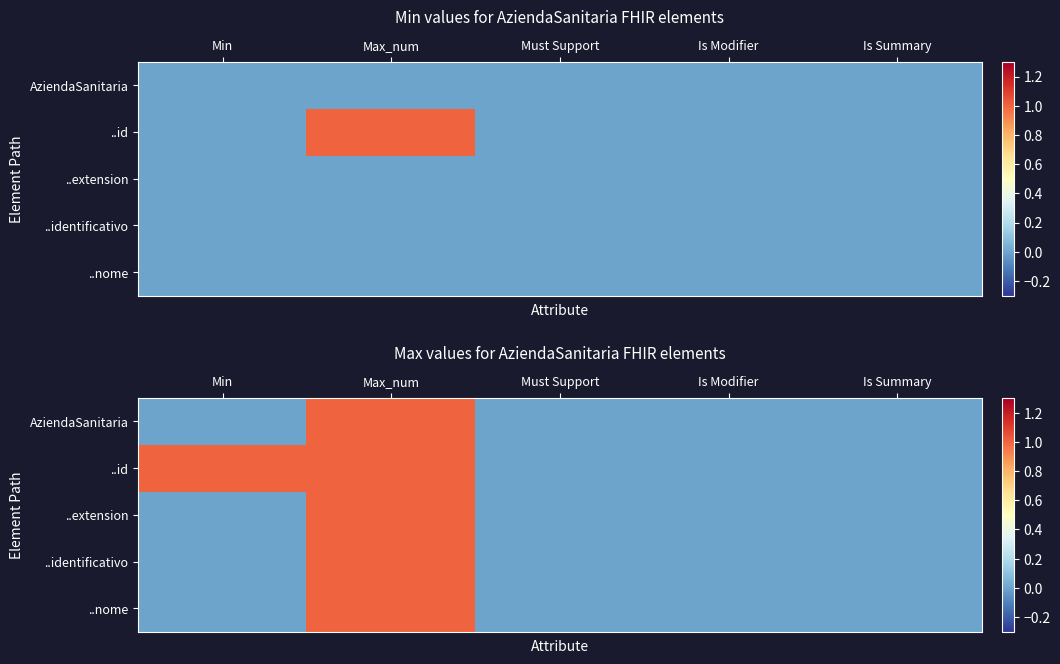

At which label does ..extension reach its minimum?

Min